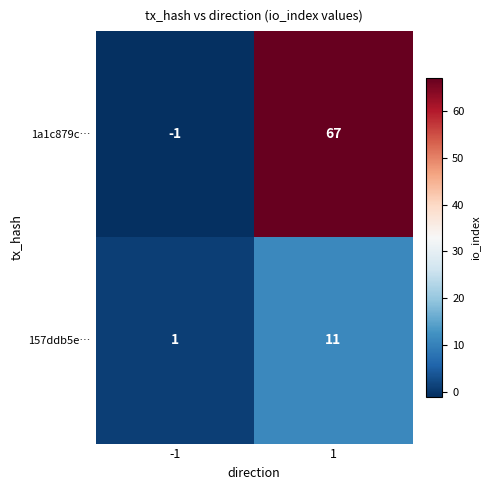

What is the spread (max minus min) of values at 1?

56